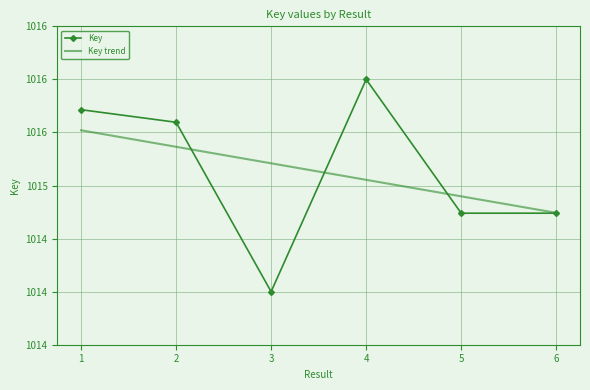

True or false: the data has more than 0 interior local peaks.

True